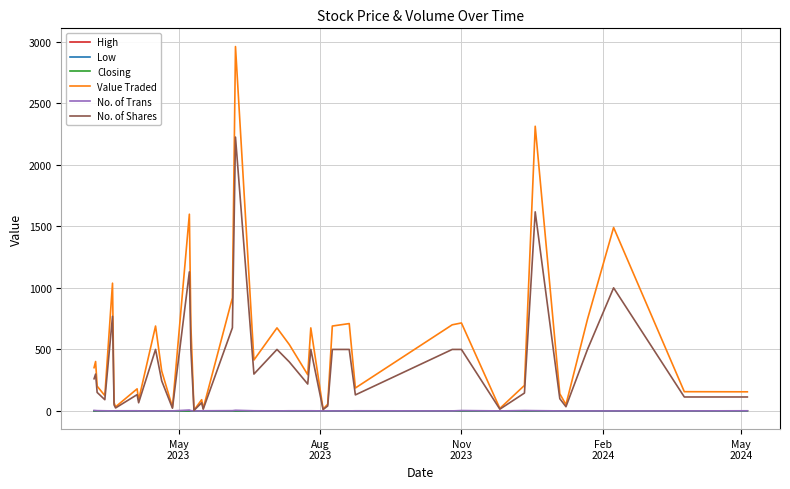

Which series has the largest total across all categories?

Value Traded